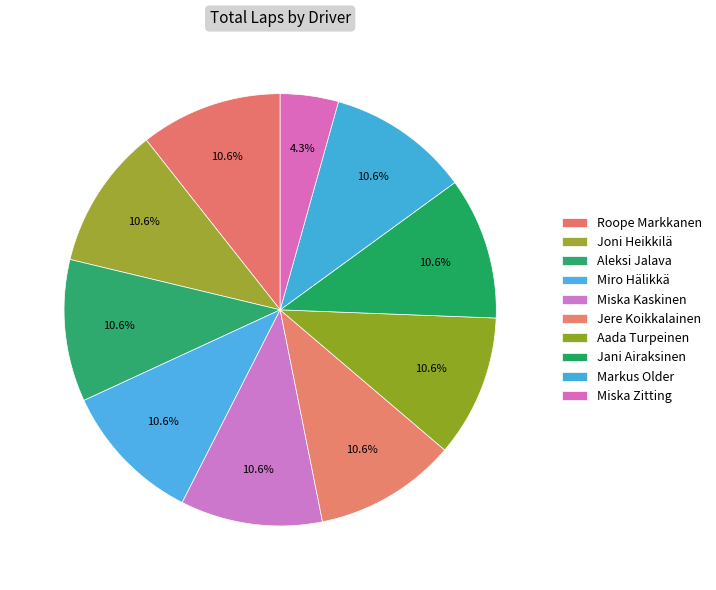

Does Aleksi Jalava account for over 50% of the chart?

No